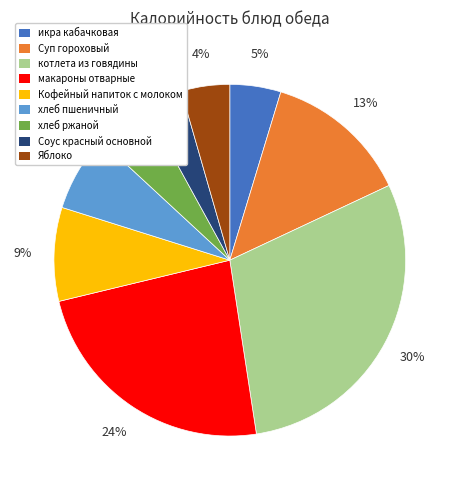

Between Соус красный основной and макароны отварные, which is larger?

макароны отварные